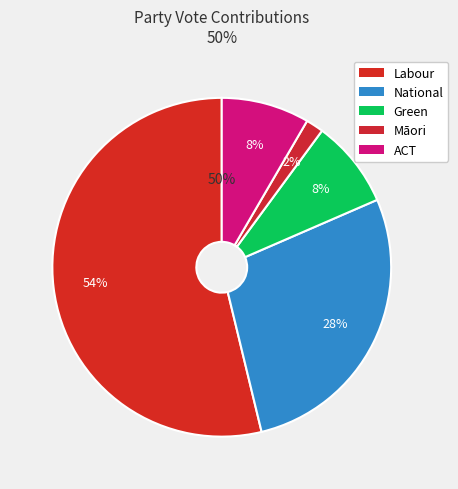

Count the number of slices in the pie.

5